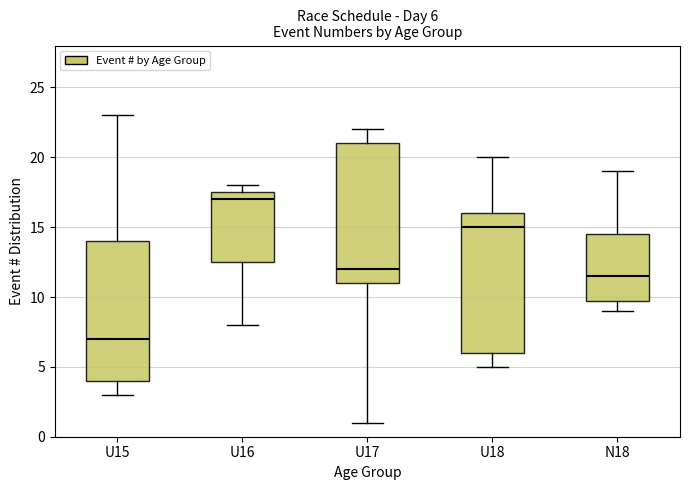

Which box's median line is the lowest?

U15